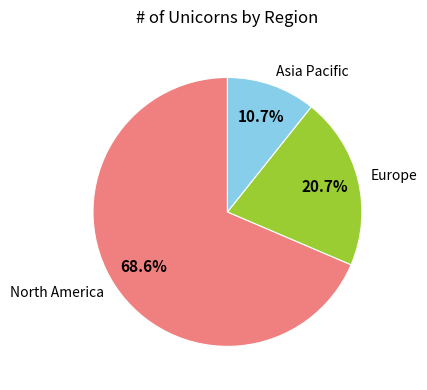

What is the ratio of the value at North America to the value at Asia Pacific?

6.4